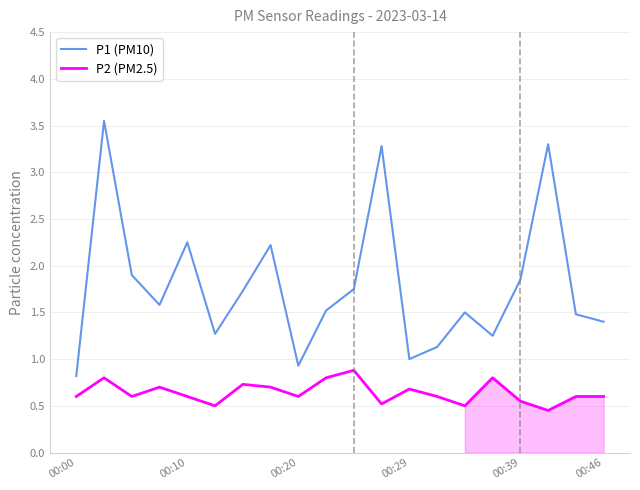

Rank the series by their average value, from highest to lowest.

P1 (PM10), P2 (PM2.5)